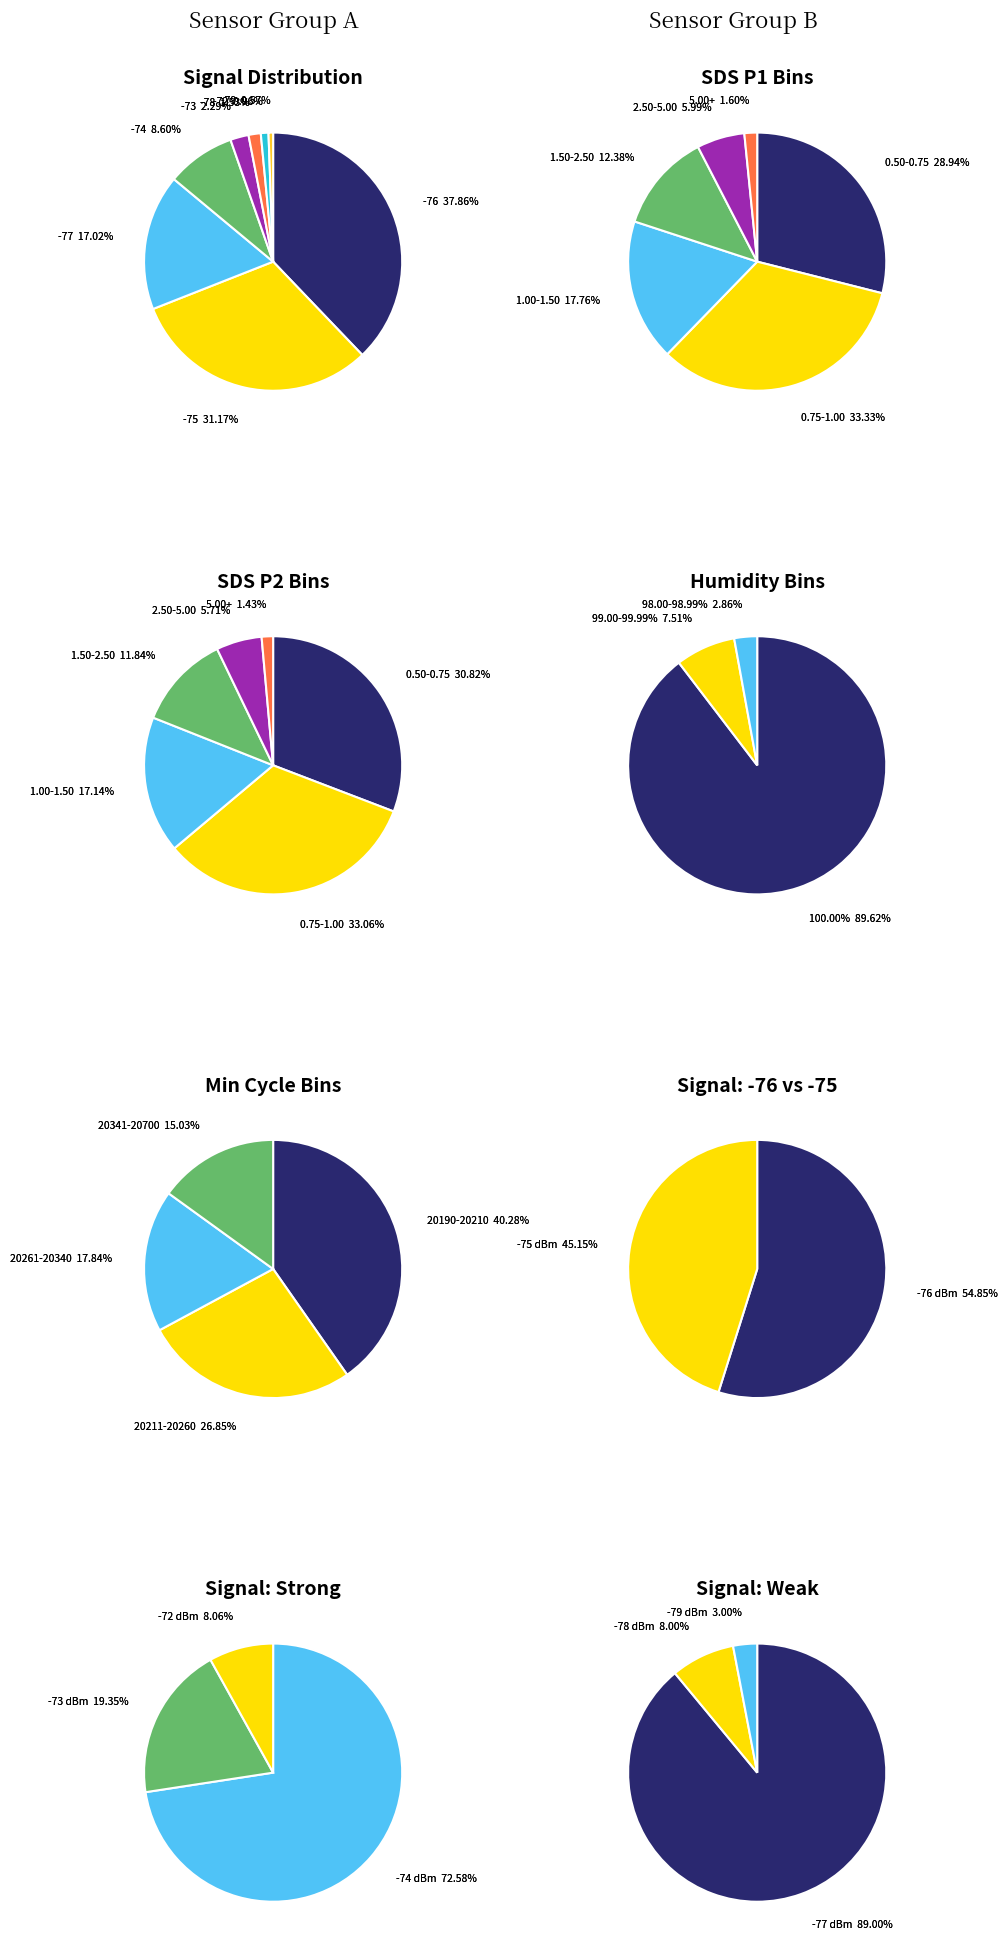

Is it true that SDS_P1 is 0% of the pie?

True